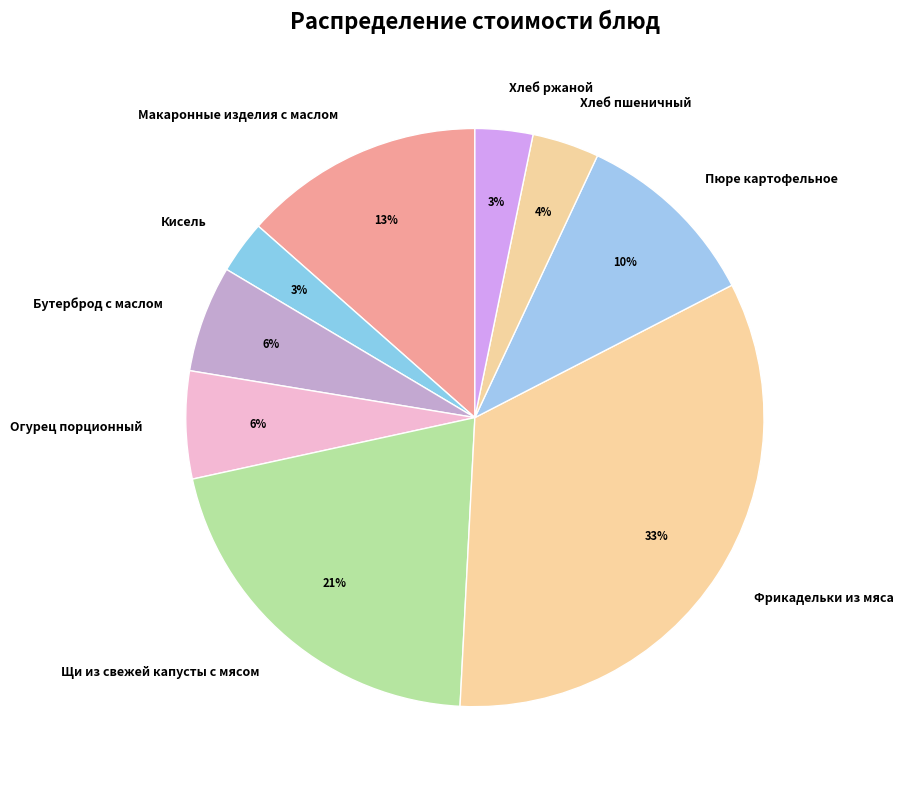

Is the sum of Пюре картофельное and Хлеб ржаной greater than half?

No